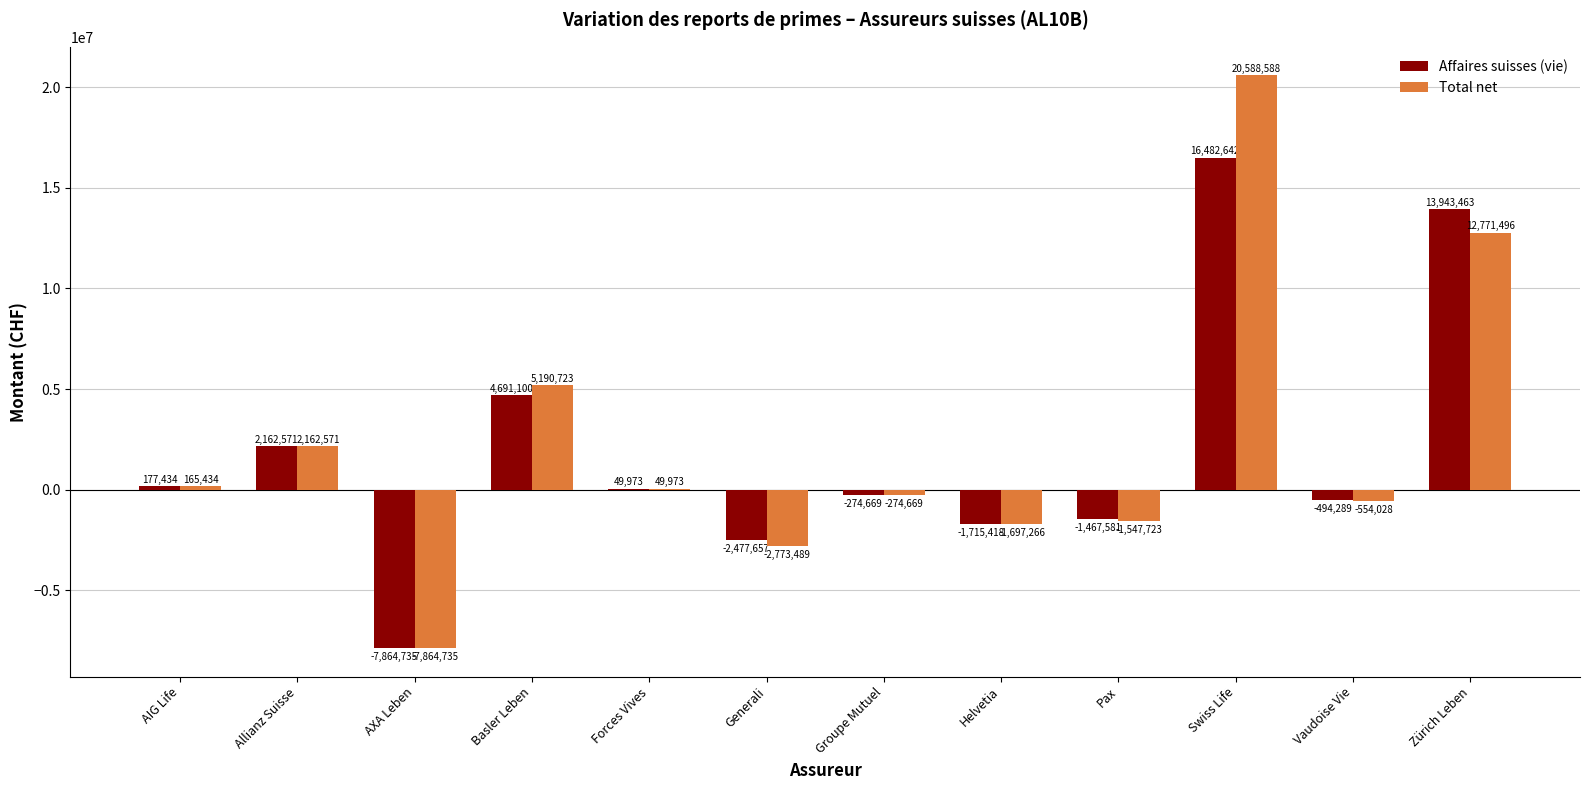

True or false: Affaires suisses (vie) has a value of 23312029 at Swiss Life.

False